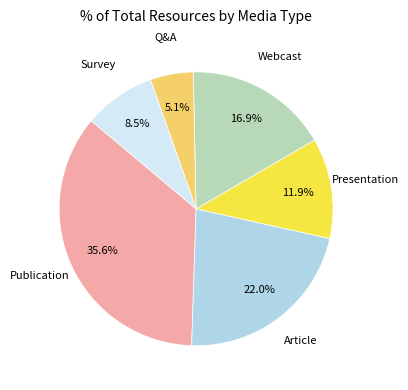

Which category has the biggest portion of the pie?

Publication